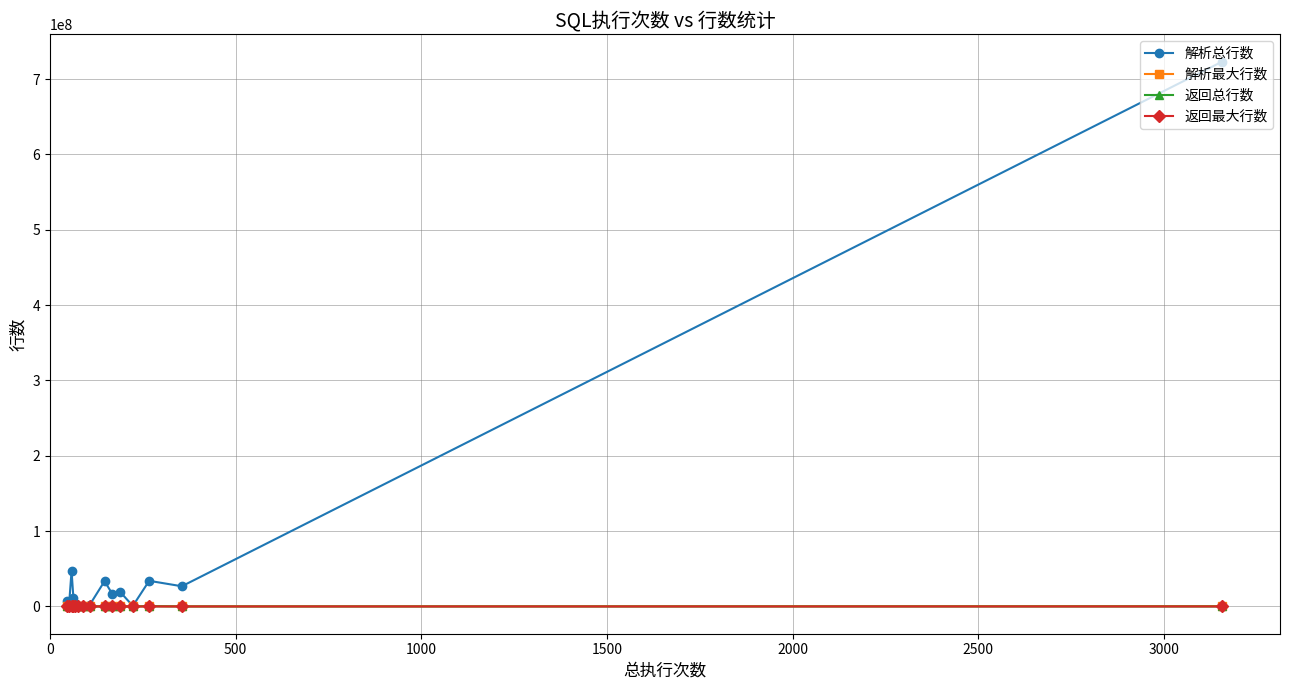

What is the maximum value for 解析总行数?

723247043